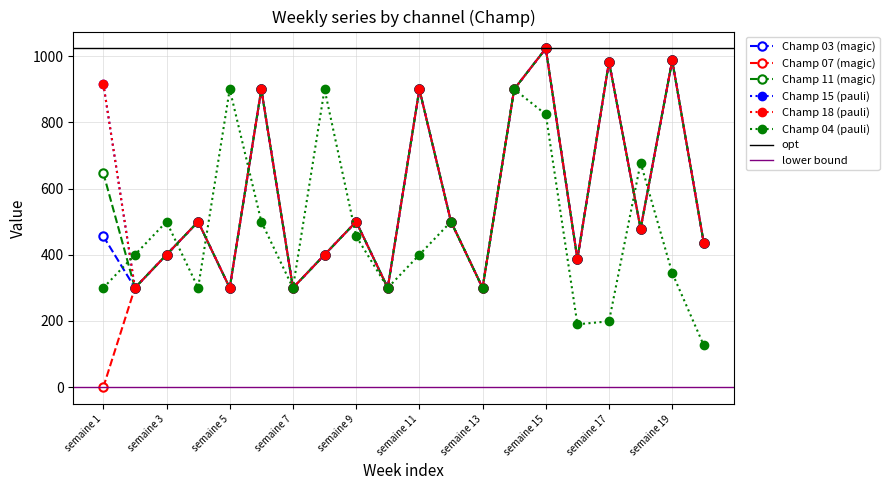

Between semaine 2 and semaine 6, which is larger?

semaine 6